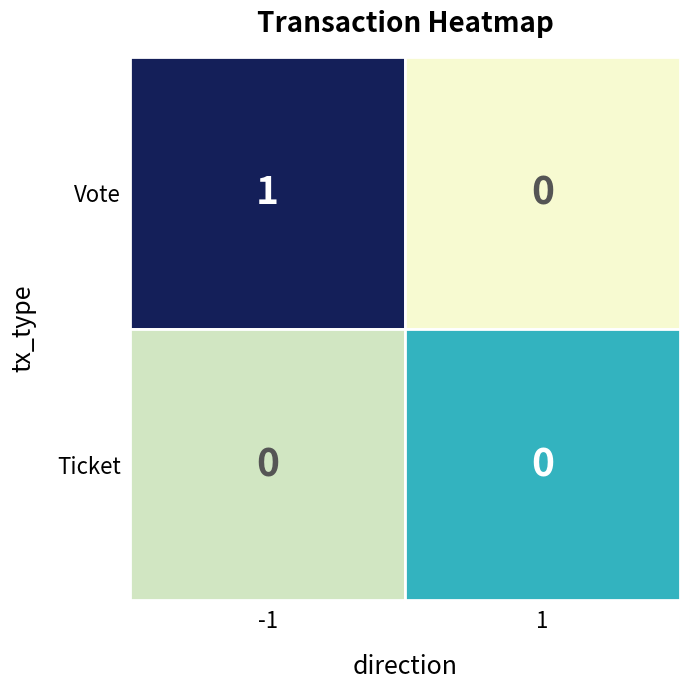

Which series has the largest range (max minus min)?

Vote